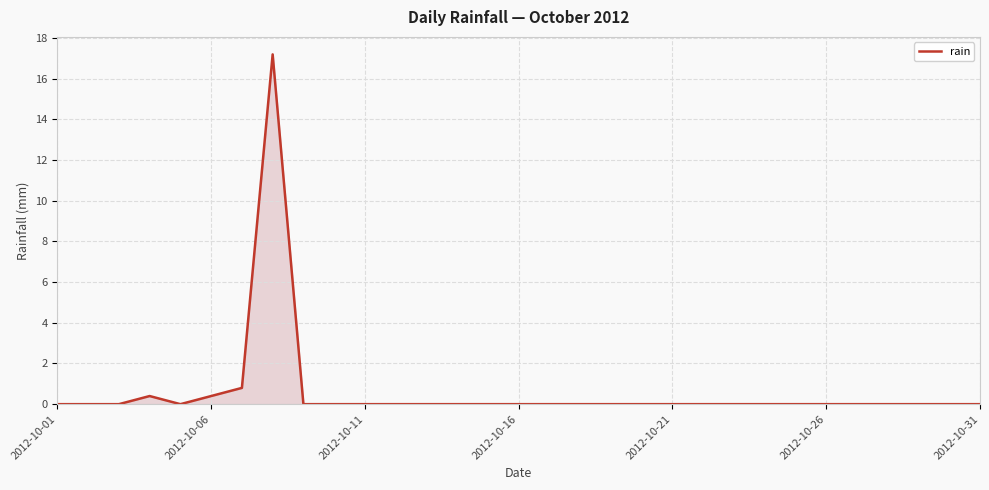

Does the chart have visible grid lines?

Yes